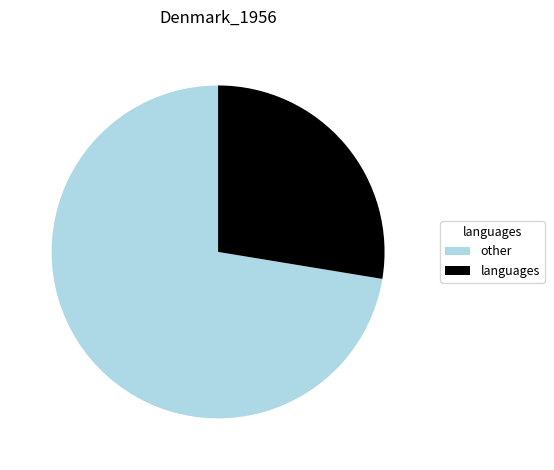

How many slices are in this pie chart?

2